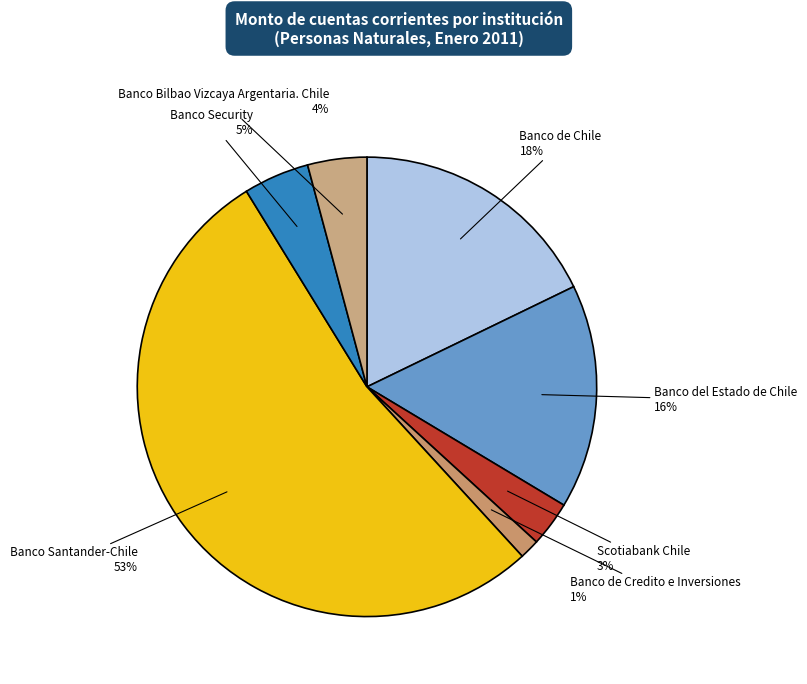

To the nearest percent, what is the average slice percentage?

14%